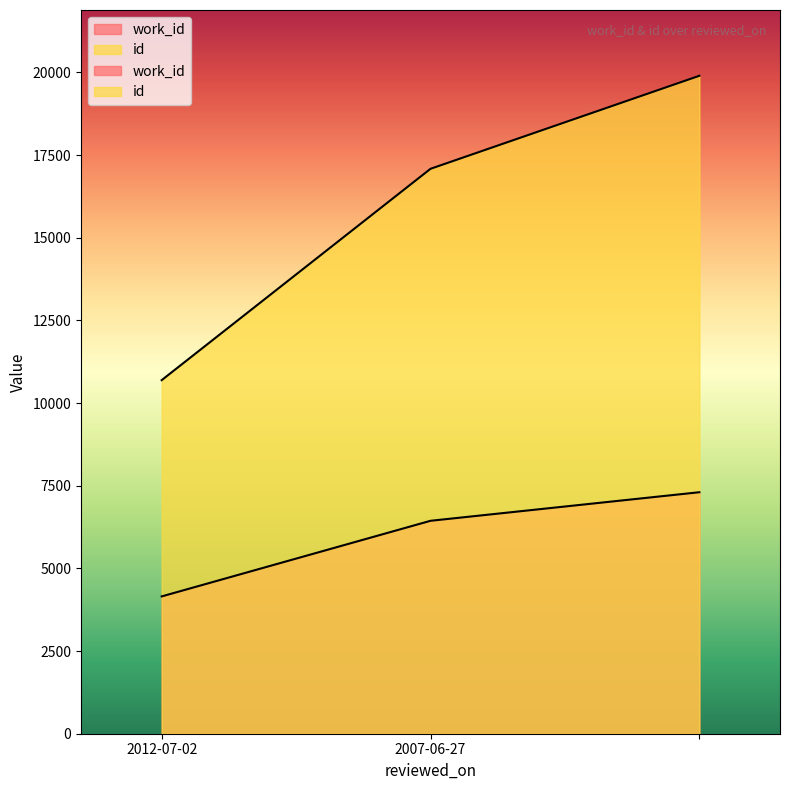

What are all the series names shown in the legend?

work_id, id